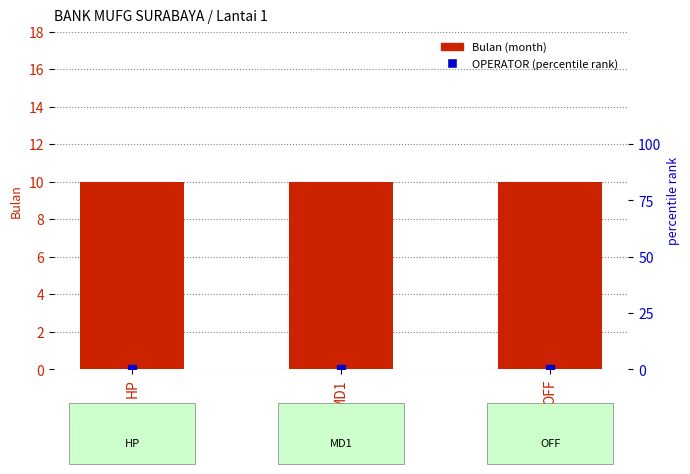

Which series has the largest Y range (max minus min)?

Bulan